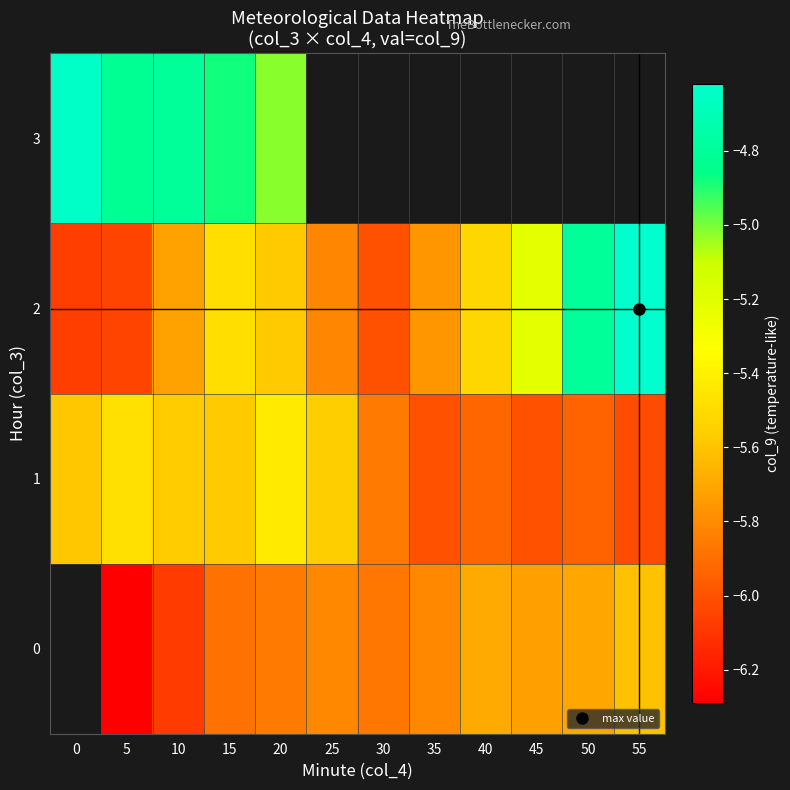

Rank the series by their average value, from lowest to highest.

0, 1, 2, 3